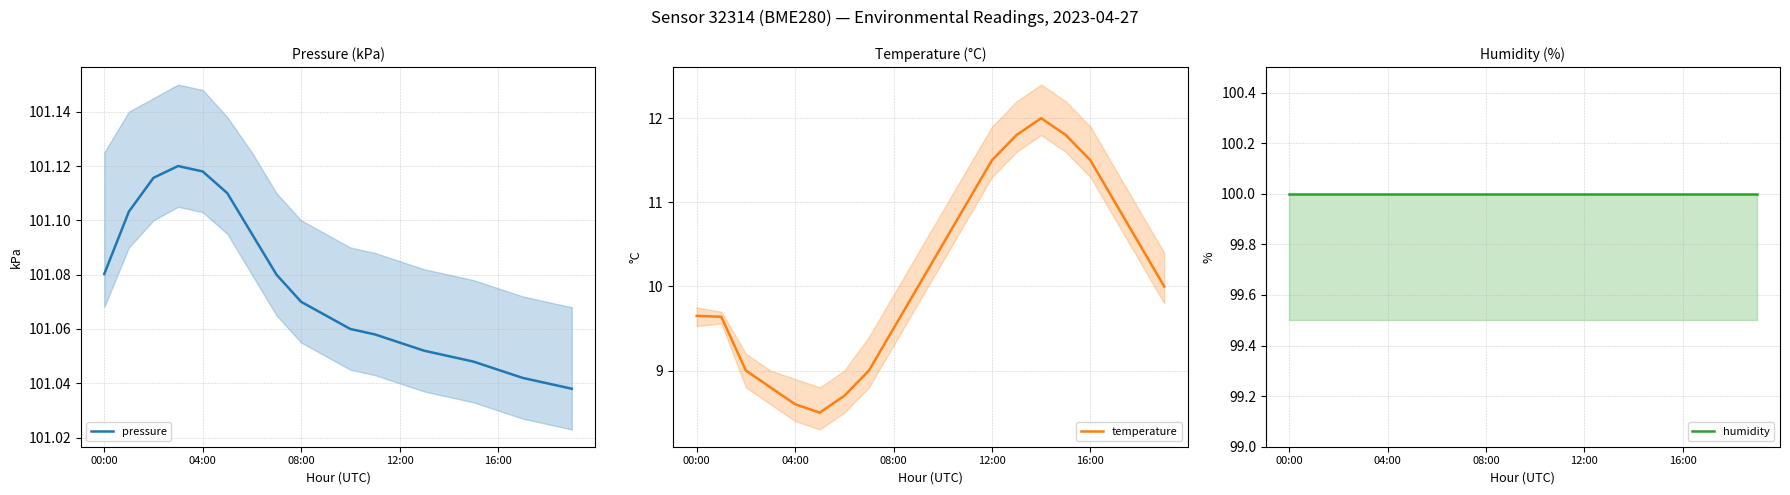

What are all the series names shown in the legend?

pressure, temperature, humidity